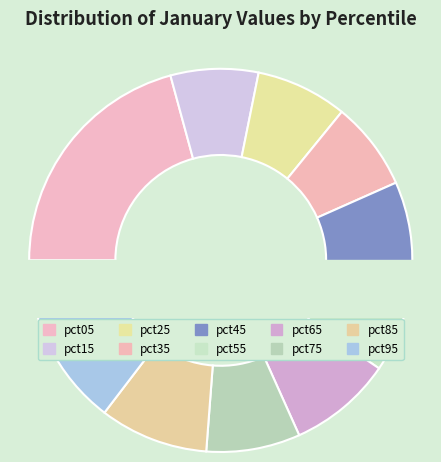

How many slices are in this pie chart?

10